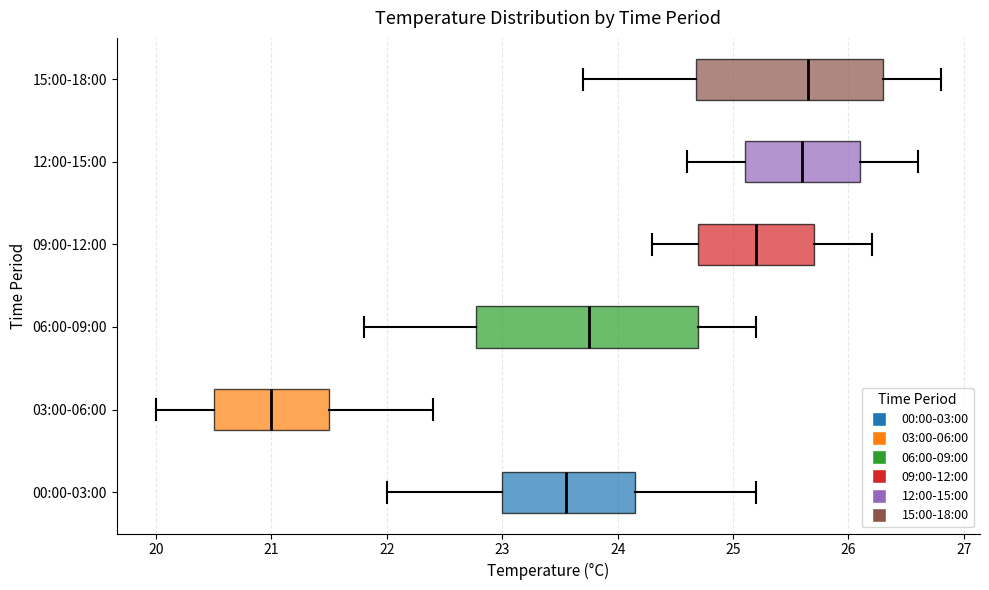

Comparing the boxes themselves (not the whiskers), which one is the widest?

06:00-09:00